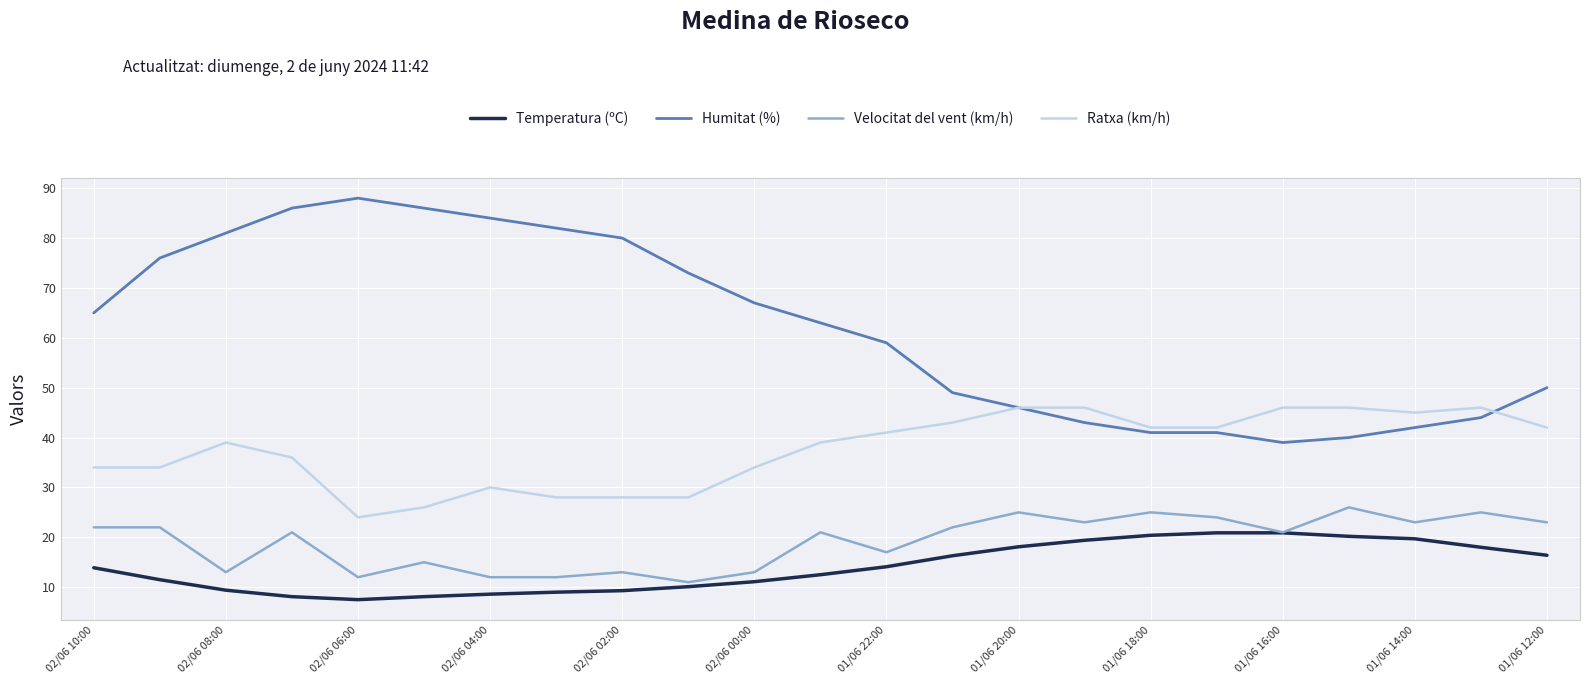

Count the number of categories in the chart.

23